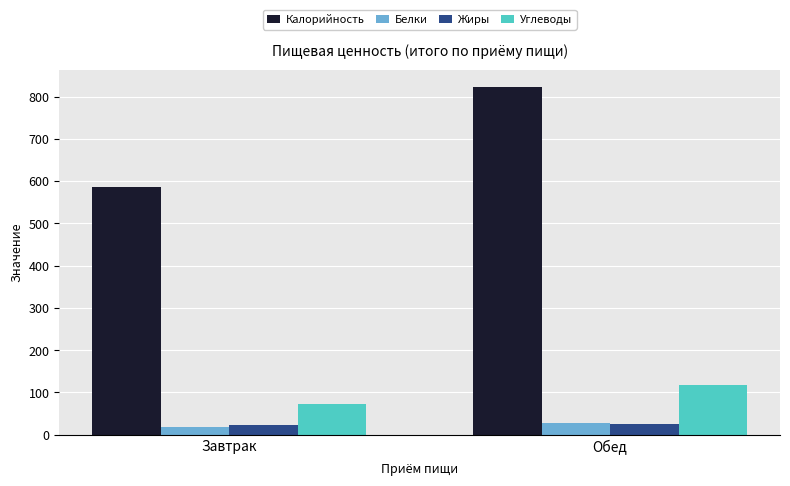

At how many categories does at least one series exceed 791?

1